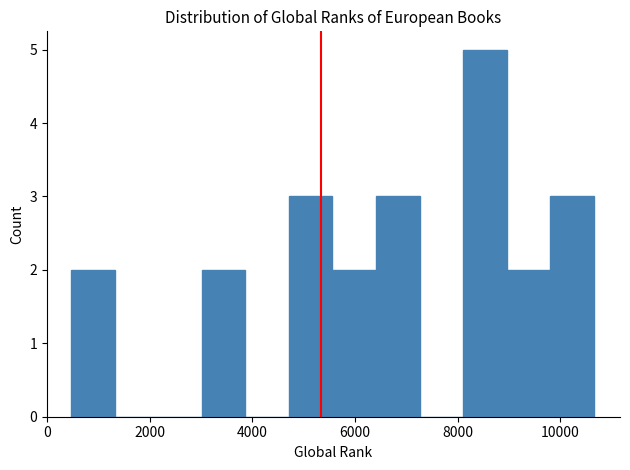

Reading left to right, list every bar in this chart as the range it spans on the x-axis followed by its height. Neither the bar edges nor the heights are printed on the chart, so give them approximately, as read against the axes.

400 to 1400: 2
1400 to 2200: 0
2200 to 3000: 0
3000 to 3800: 2
3800 to 4800: 0
4800 to 5600: 3
5600 to 6400: 2
6400 to 7200: 3
7200 to 8200: 0
8200 to 9000: 5
9000 to 9800: 2
9800 to 10600: 3